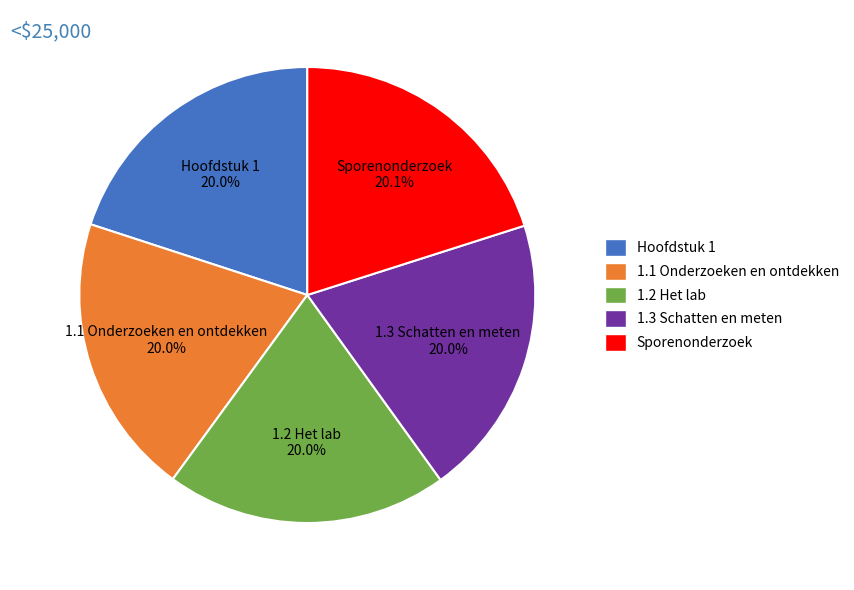

Approximately how many times larger is the value at Sporenonderzoek compared to Hoofdstuk 1?

1.0